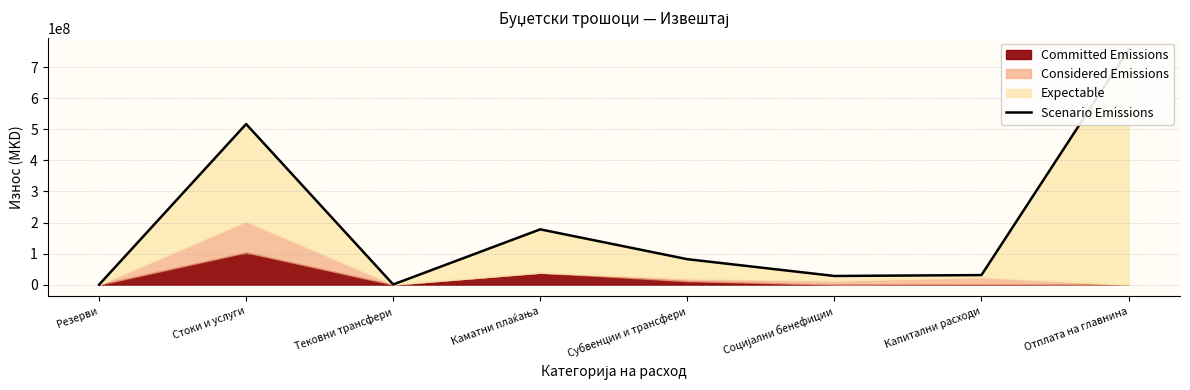

What position from the left is Стоки и услуги?

2